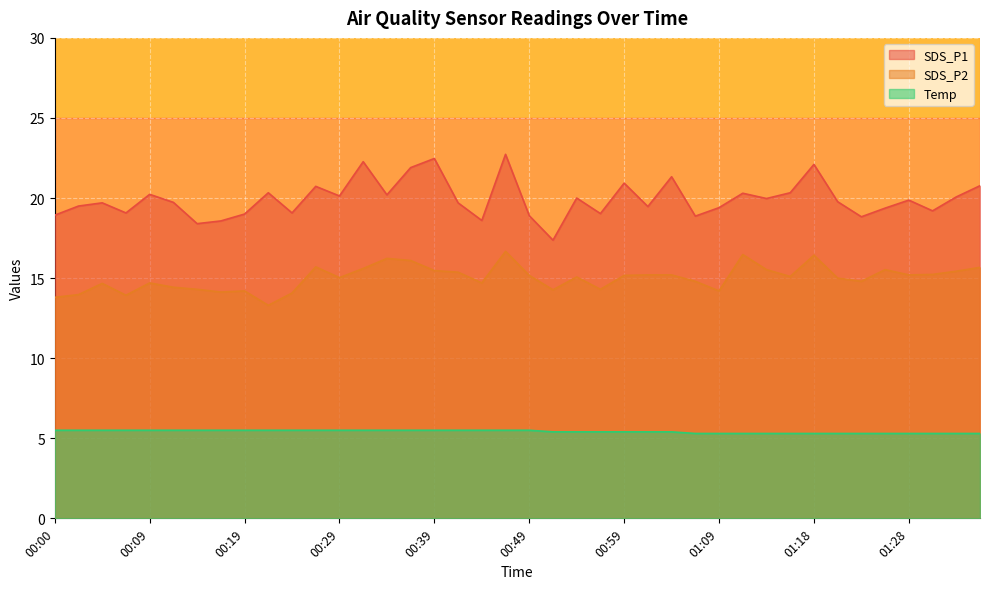

Which category has the highest value across all series?

00:46